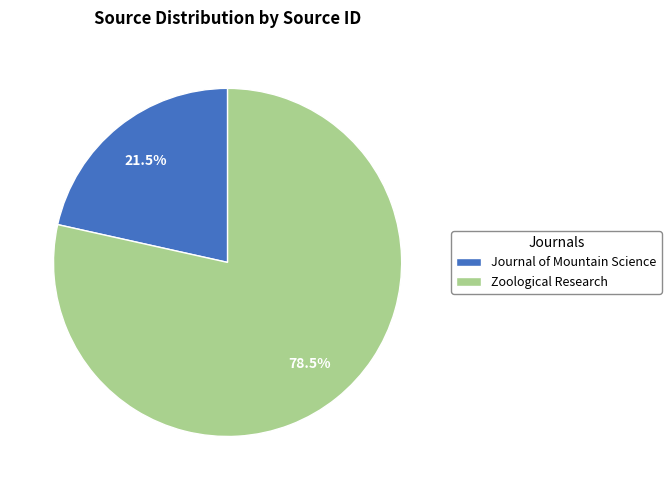

Combined, do Zoological Research and Journal of Mountain Science account for over 50%?

Yes